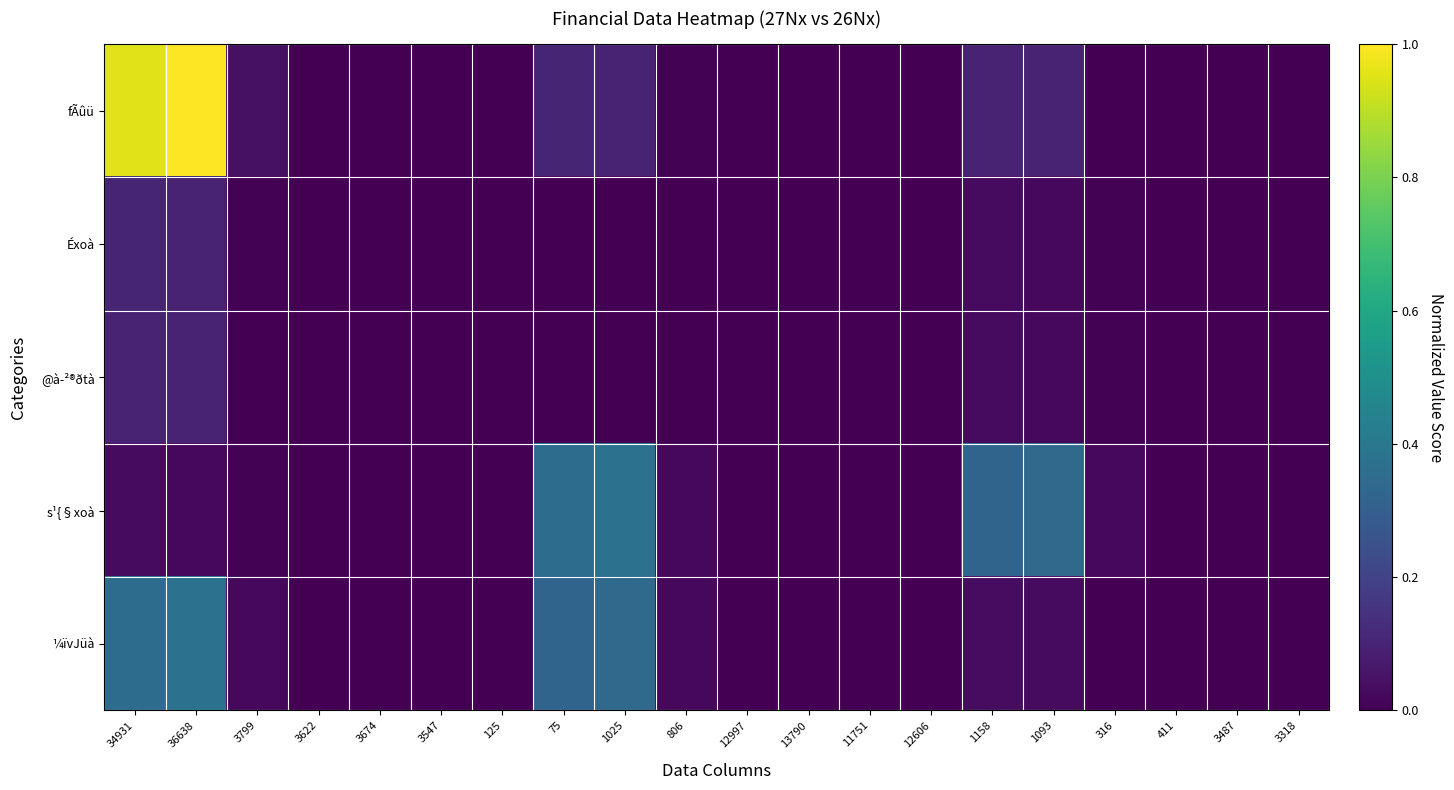

At how many categories does at least one series exceed 0?

20